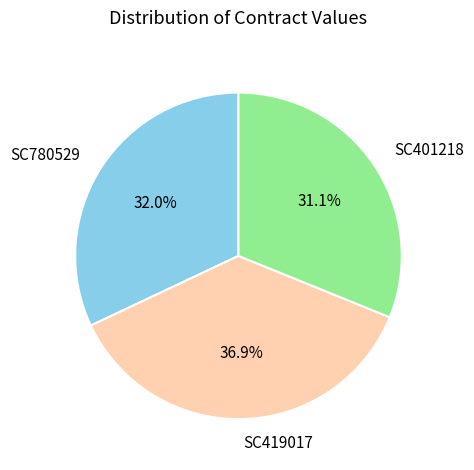

What is the smallest slice in the pie chart?

SC401218